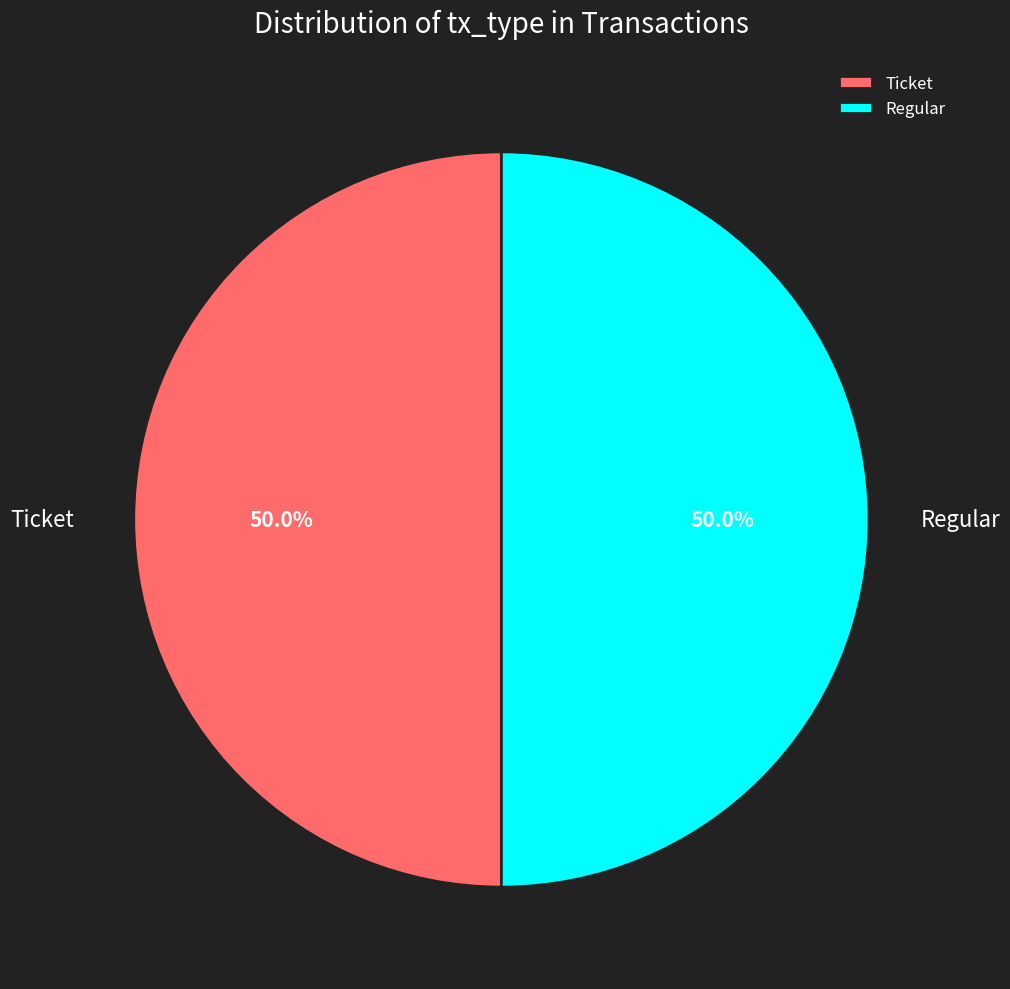

Approximately how many times larger is the value at Ticket compared to Regular?

1.0